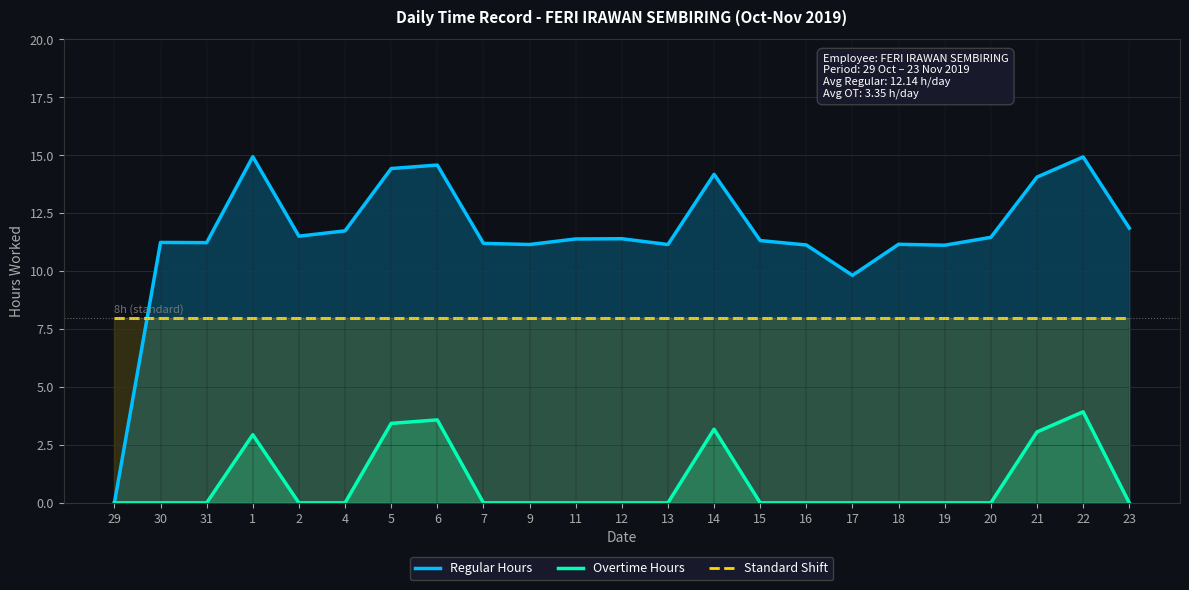

In Overtime Hours, how many points are higher than both neighbors (excluding endpoints)?

4